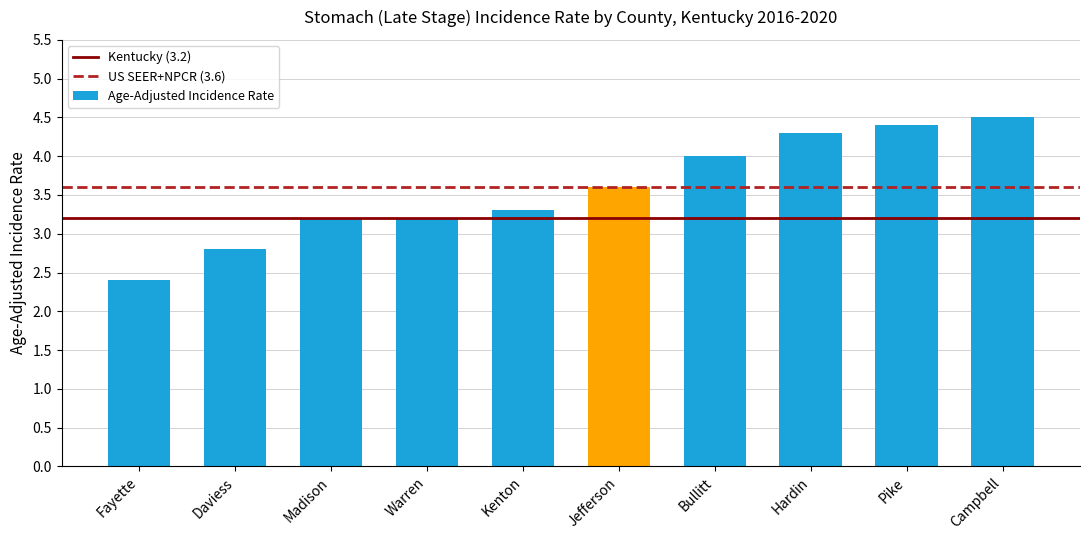

Is it true that the value at Jefferson is 1.0?

False